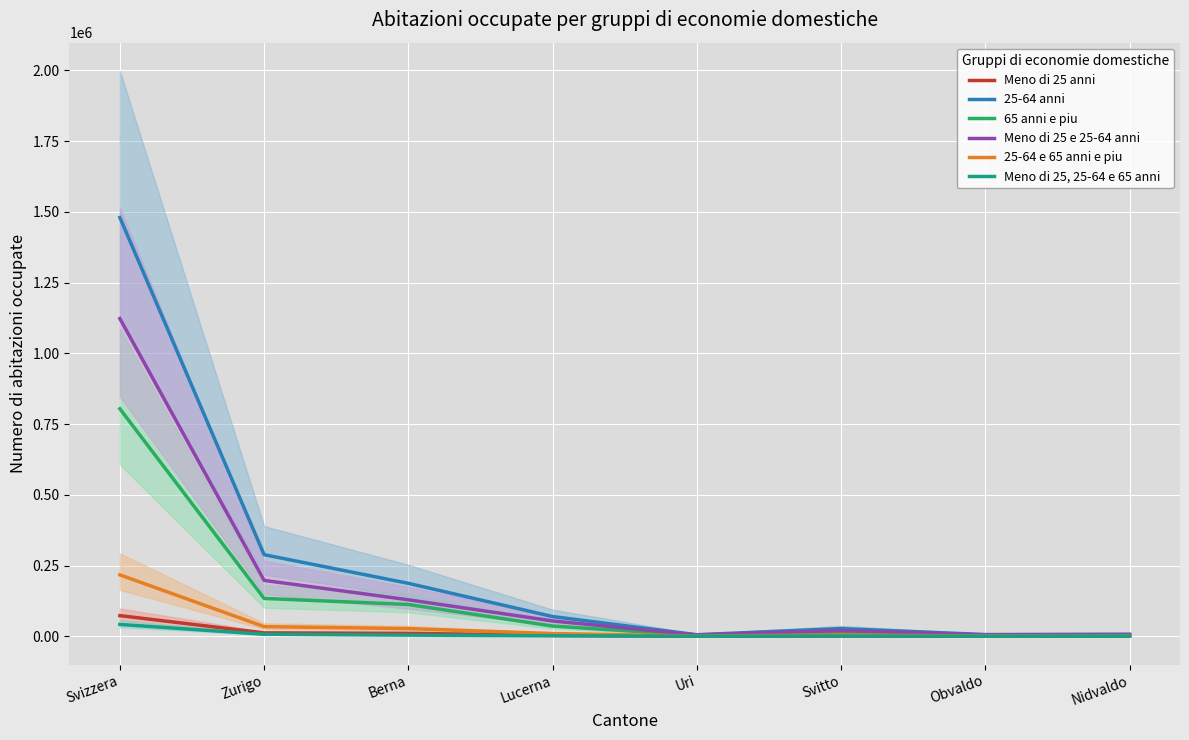

What are all the series names shown in the legend?

Meno di 25 anni, 25-64 anni, 65 anni e piu, Meno di 25 e 25-64 anni, 25-64 e 65 anni e piu, Meno di 25, 25-64 e 65 anni